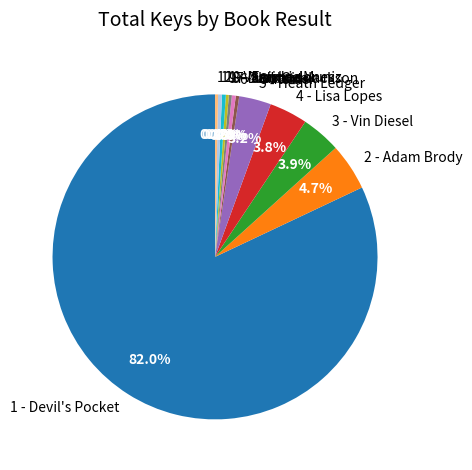

What percentage is the 3 - Vin Diesel slice, to the nearest percent?

4%